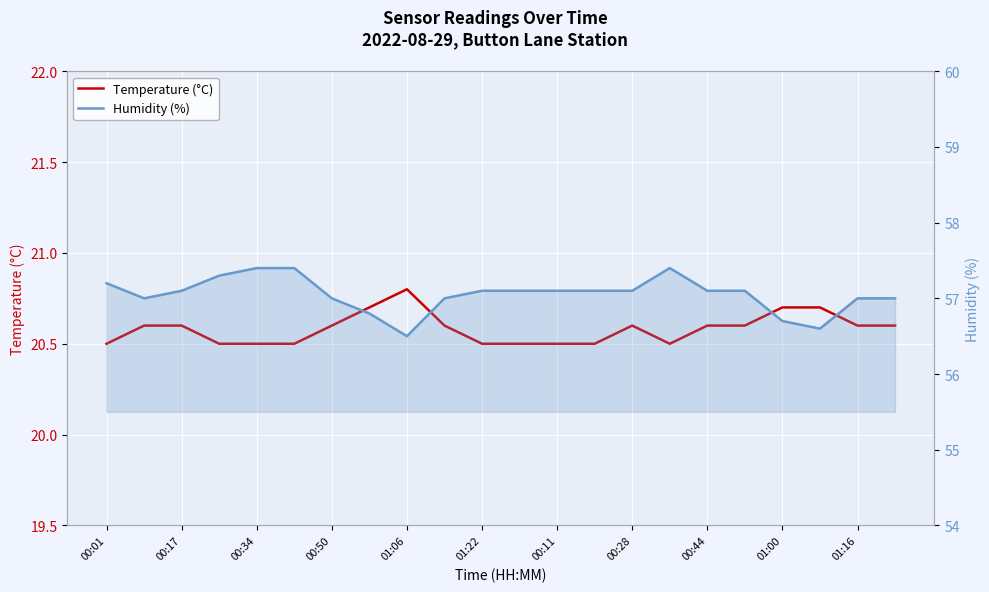

At which category does the chart reach its minimum across all series?

00:01